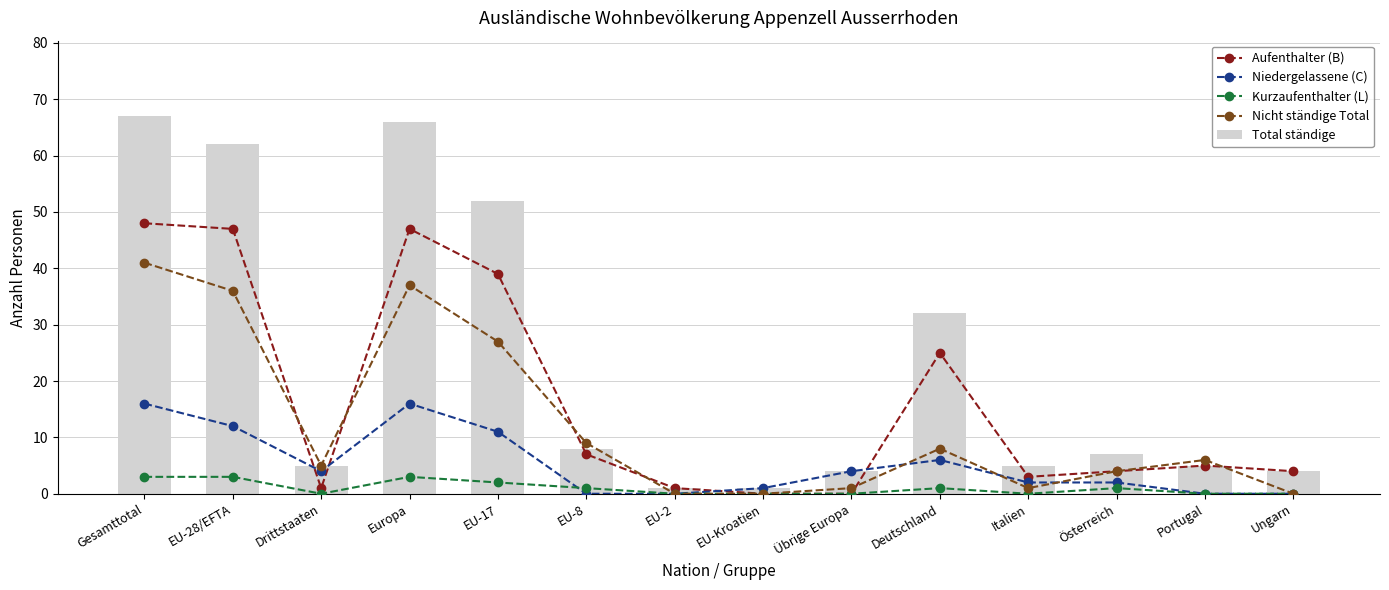

List the labels in order of Niedergelassene (C) value, smallest first.

EU-8, EU-2, Portugal, Ungarn, EU-Kroatien, Italien, Österreich, Drittstaaten, Übrige Europa, Deutschland, EU-17, EU-28/EFTA, Gesamttotal, Europa